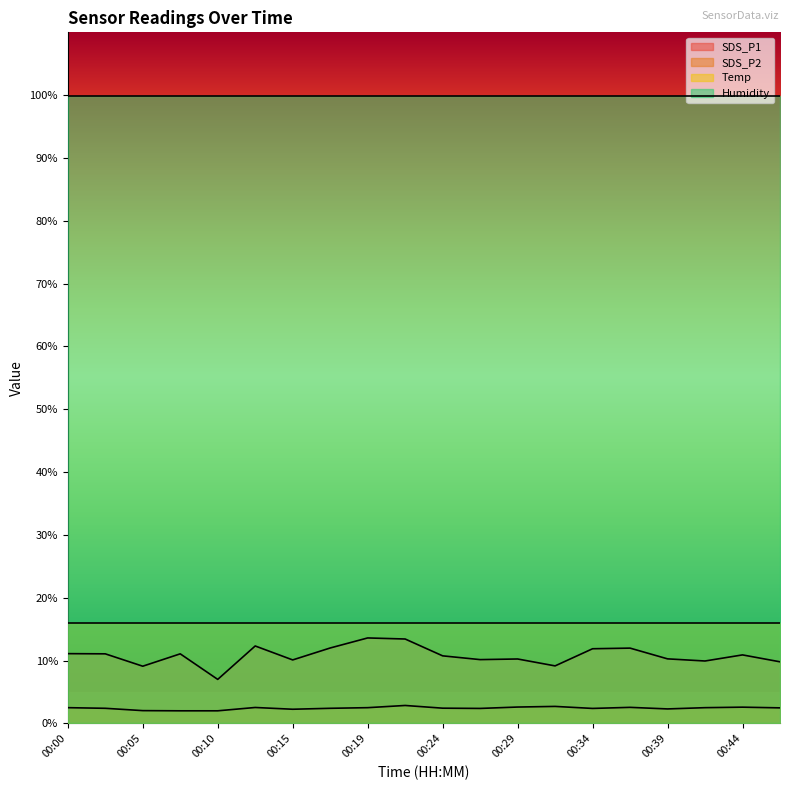

What are all the series names shown in the legend?

SDS_P1, SDS_P2, Temp, Humidity